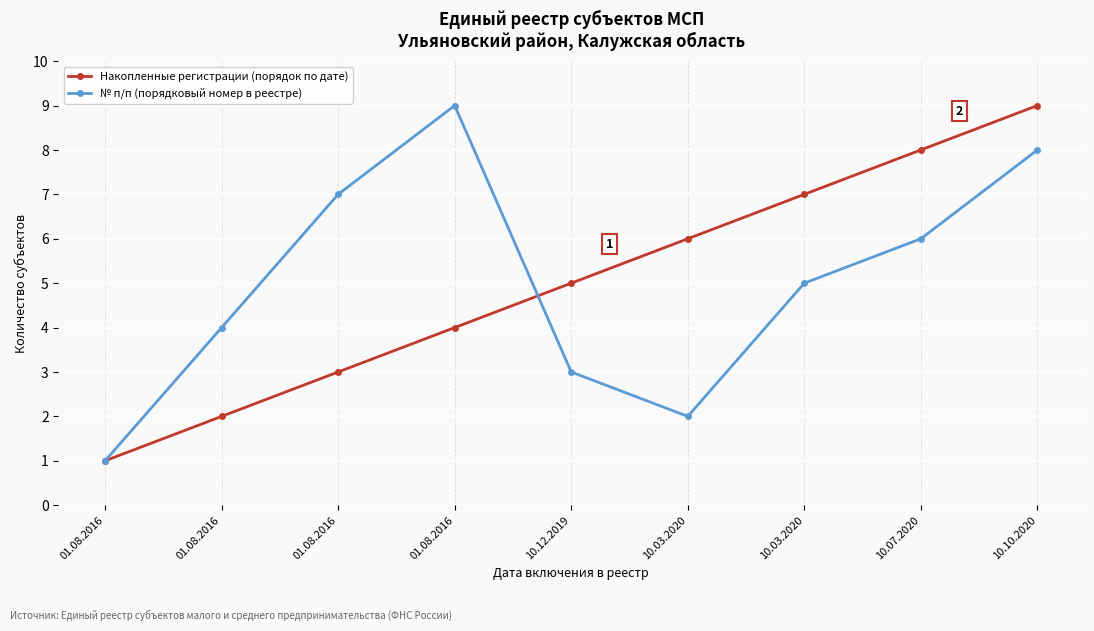

Which series has the largest range (max minus min)?

Накопленные регистрации (порядок по дате)